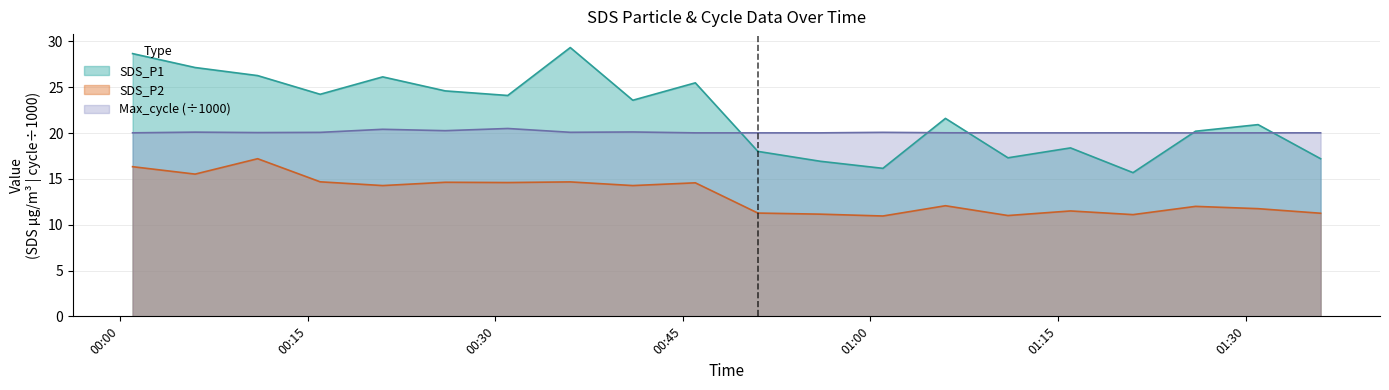

Where is the first local minimum for Max_cycle?

2022/08/14 00:11